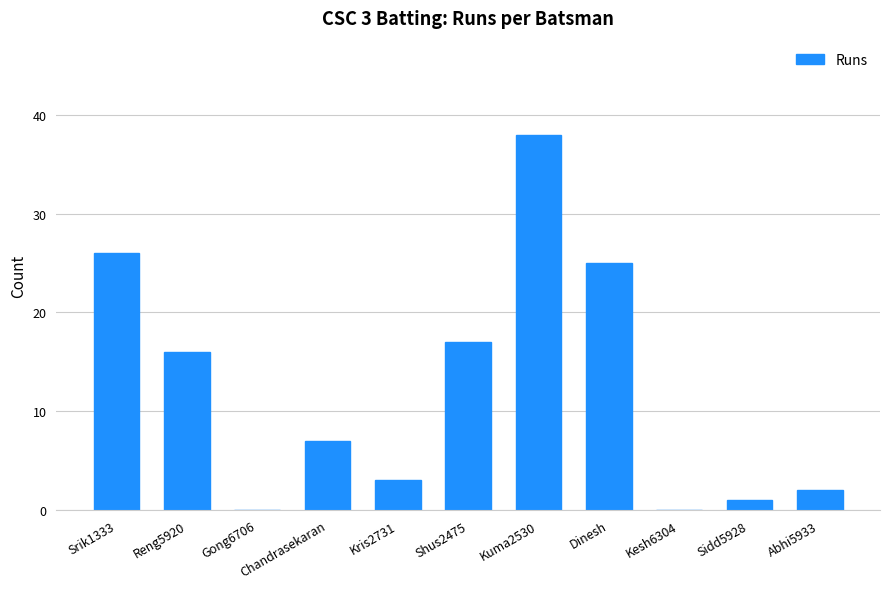

Between Kuma2530 and Reng5920, which is larger?

Kuma2530